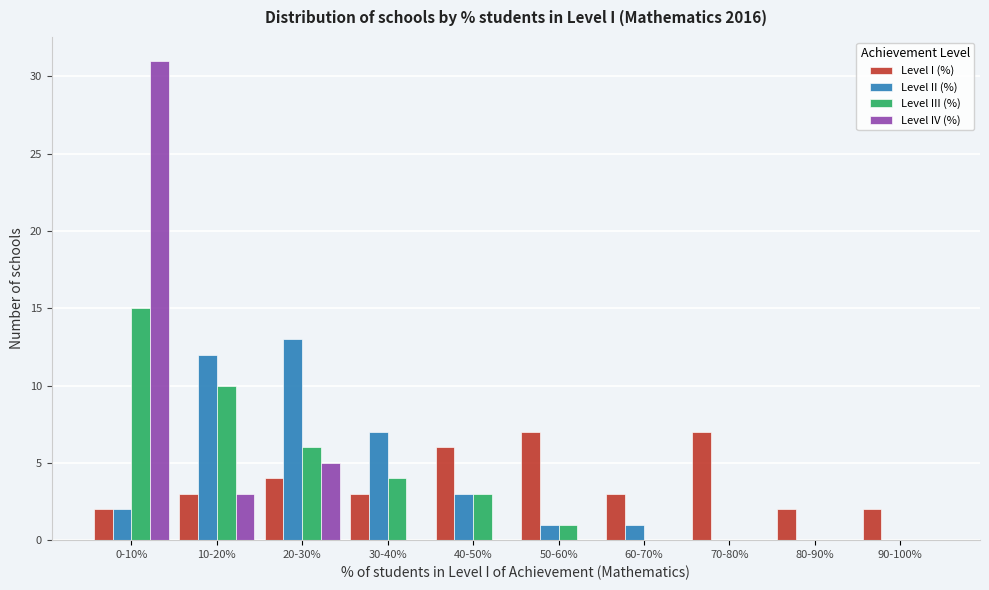

Is the value of Level II (%) at 10-20% greater than the value of Level III (%) at 80-90%?

Yes